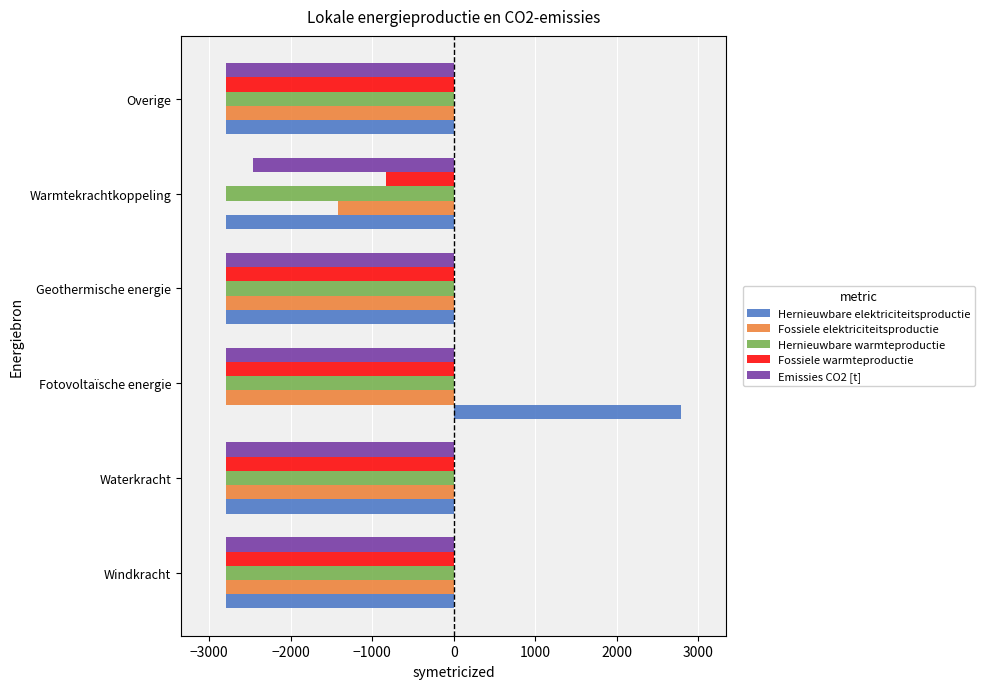

What is the average value of the Fossiele elektriciteitsproductie series?

-2557.8